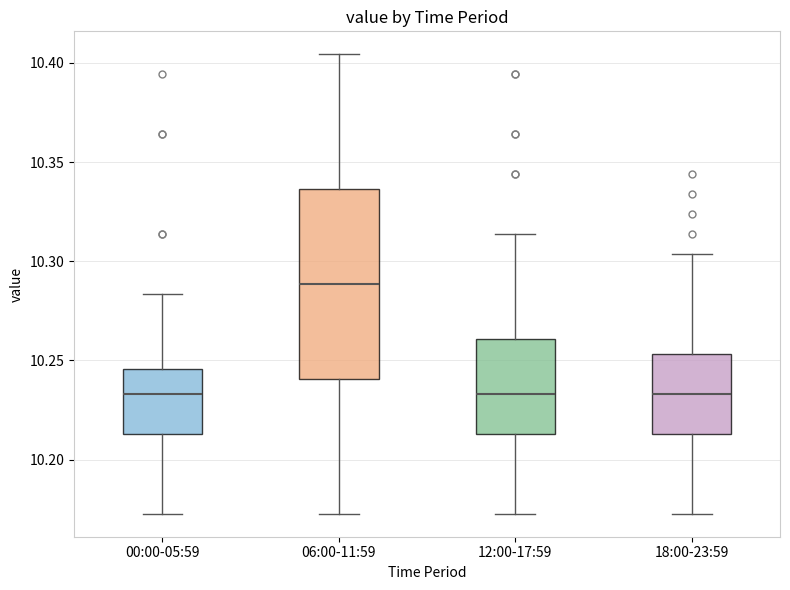

Reading left to right, transcribe this box plot: for each box, give where its median line is, the range the box spans, and where its two whiskers end, as read against the y-axis. The values are not printed on the chart, so give them approximately, as read against the axis.

00:00-05:59: median 10.235, box 10.215 to 10.245, whiskers 10.175 to 10.285
06:00-11:59: median 10.290, box 10.240 to 10.335, whiskers 10.175 to 10.405
12:00-17:59: median 10.235, box 10.215 to 10.260, whiskers 10.175 to 10.315
18:00-23:59: median 10.235, box 10.215 to 10.255, whiskers 10.175 to 10.305